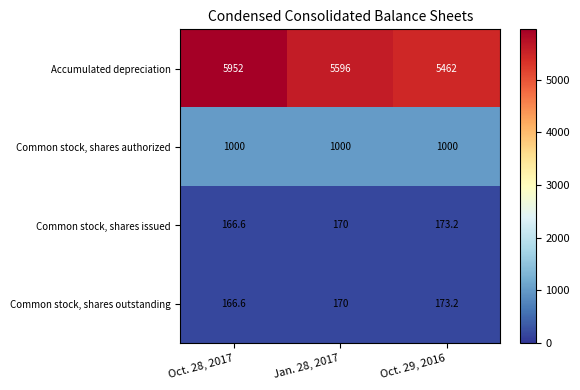

Where does the Accumulated depreciation series first go above 5596?

Oct. 28, 2017